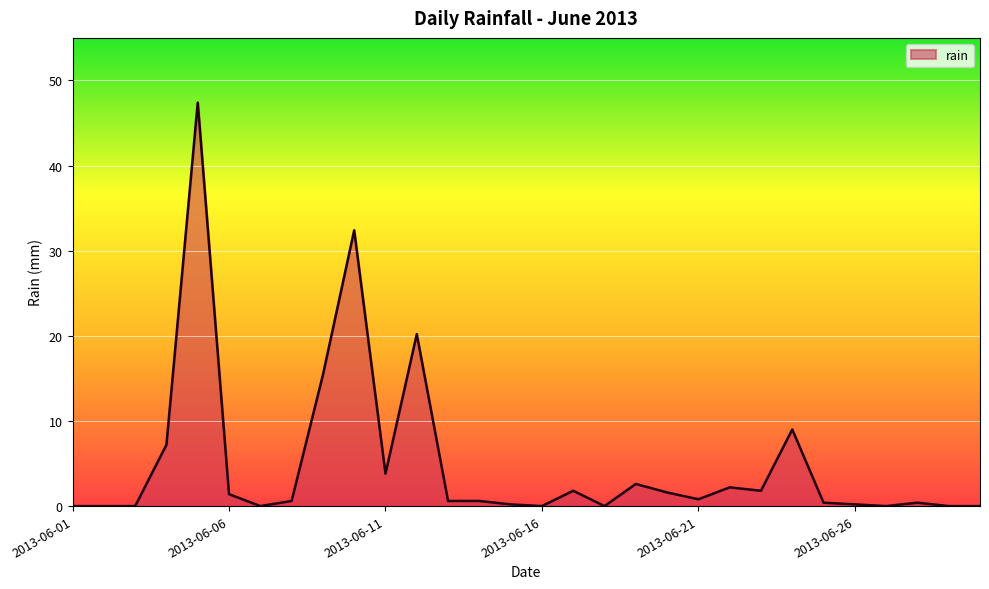

What is the difference between the maximum and minimum values?

47.4